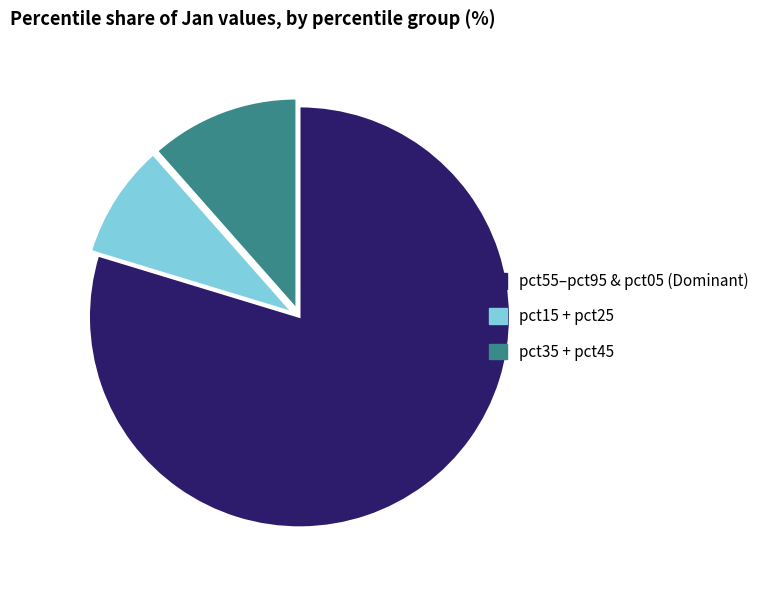

Combined, do pct55–pct95 & pct05 (Dominant) and pct35 + pct45 account for over 50%?

Yes